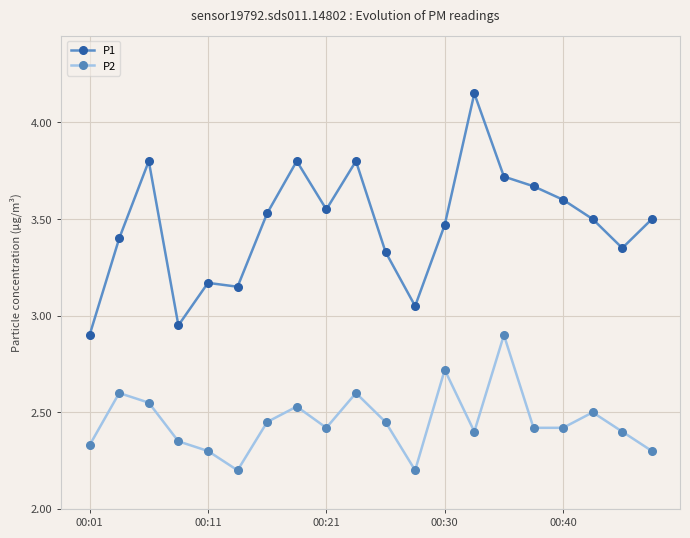

How many P2 values are between 2 and 3?

20